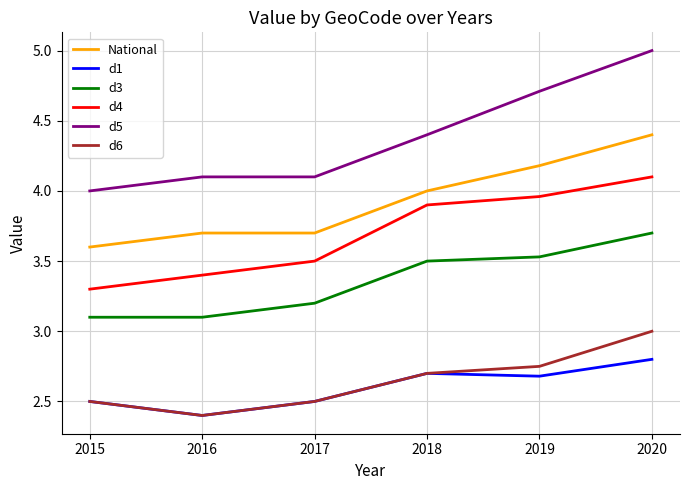

List the labels in order of d4 value, largest first.

2020, 2019, 2018, 2017, 2016, 2015